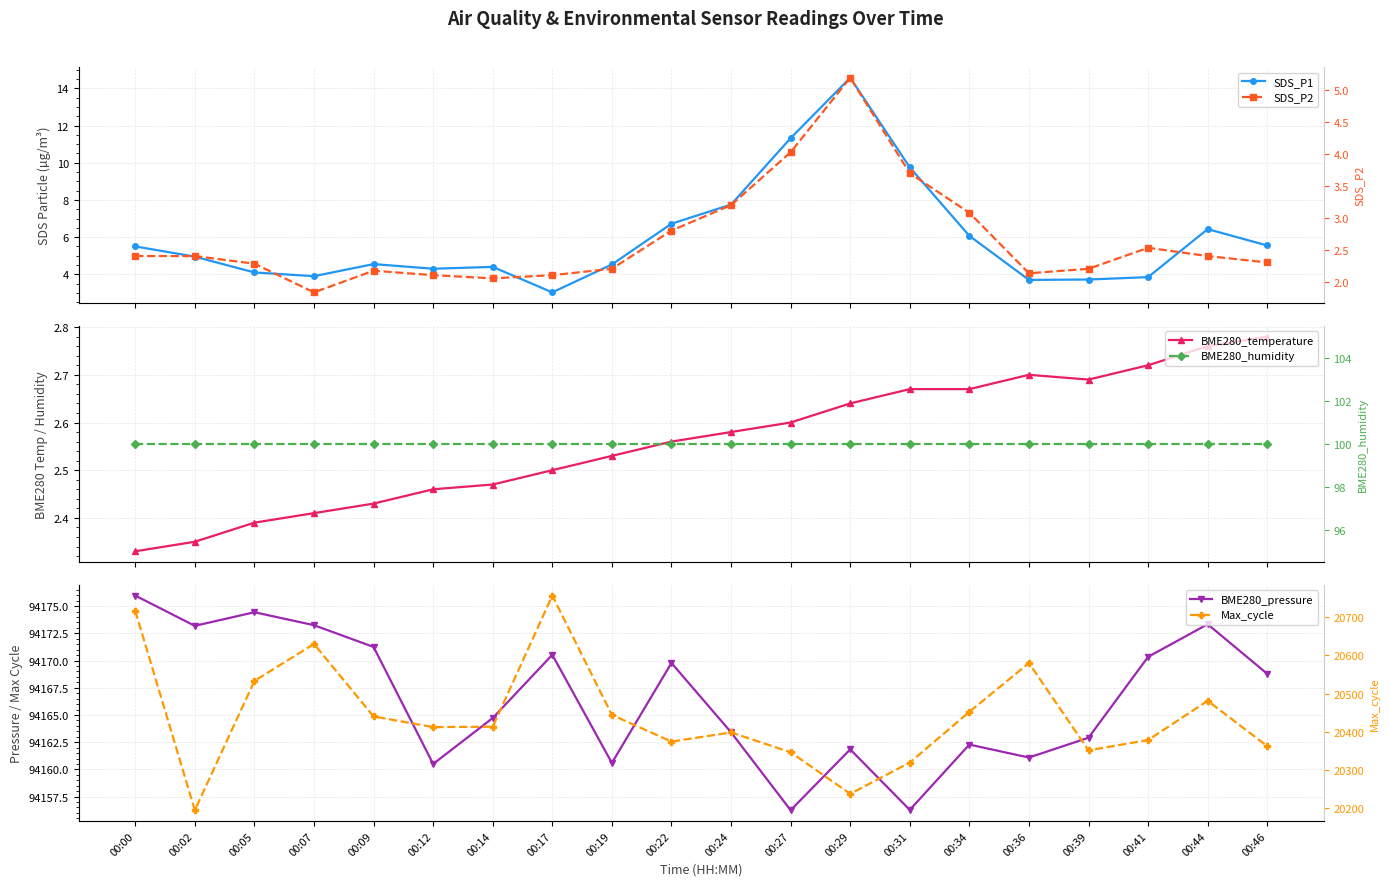

The value of Max_cycle at 00:44 is 20481.0. True or false?

True